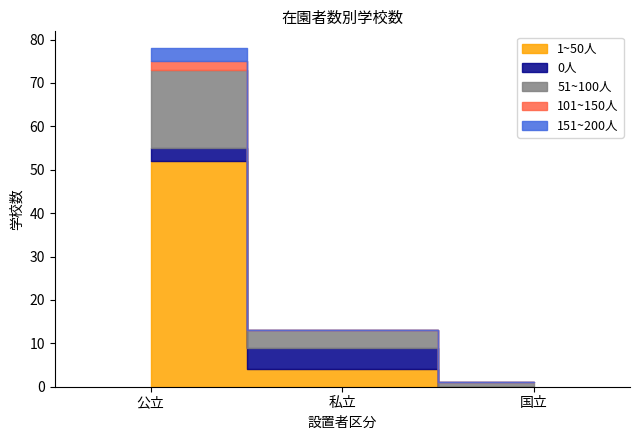

Which series has the largest total across all categories?

1~50人